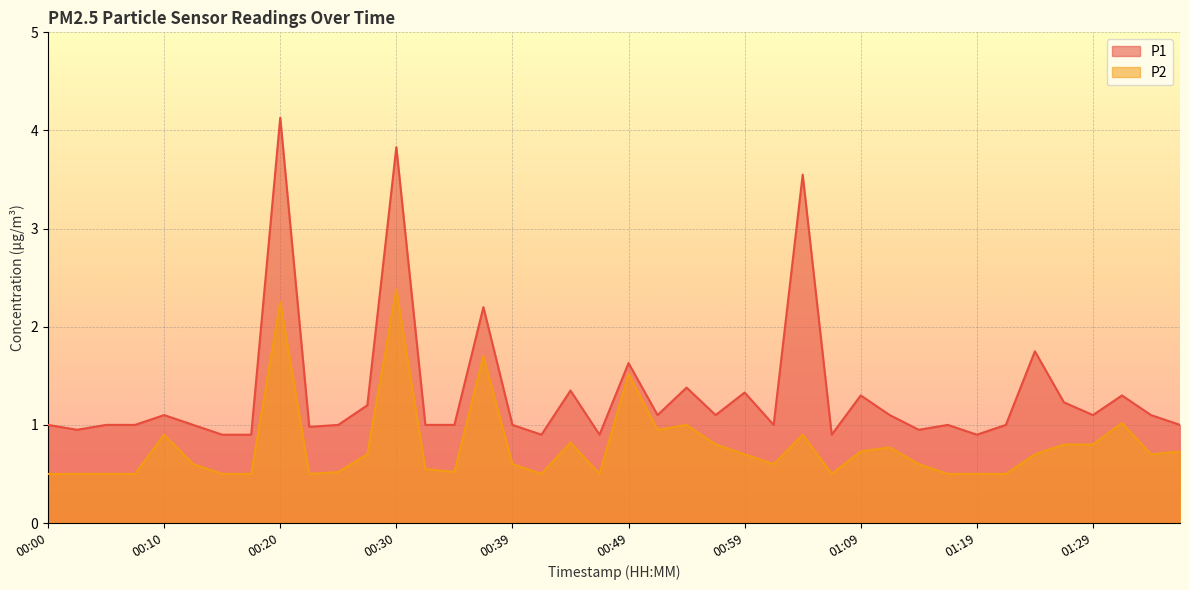

What is the label of the 23rd point from the left?

00:54